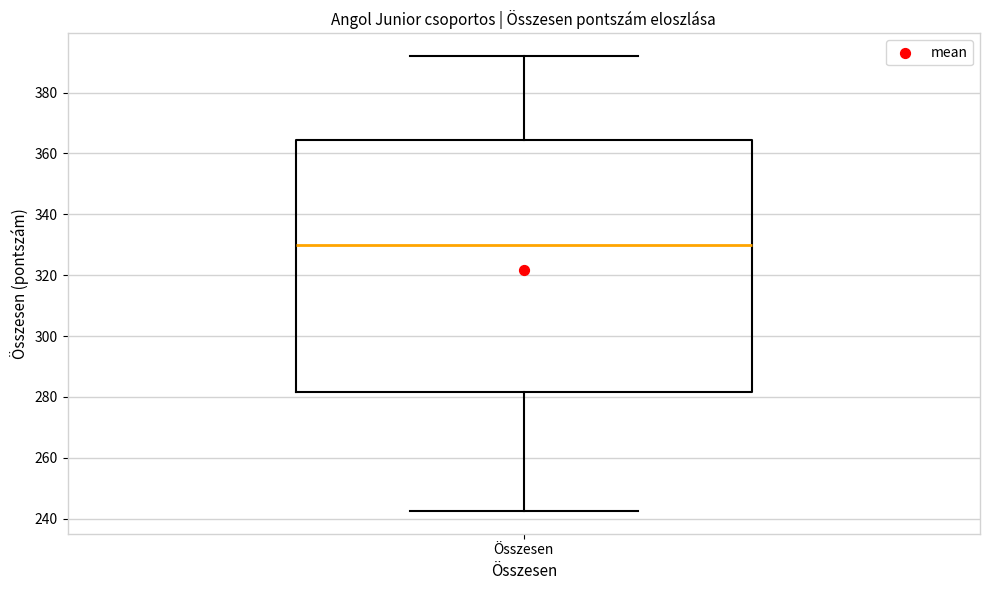

Read this box plot against the y-axis: the position of the median line, the range covered by the box, and the ends of both whiskers. The values are not printed on the chart, so give them approximately, as read against the axis.

median 330, box 282 to 364, whiskers 242 to 392